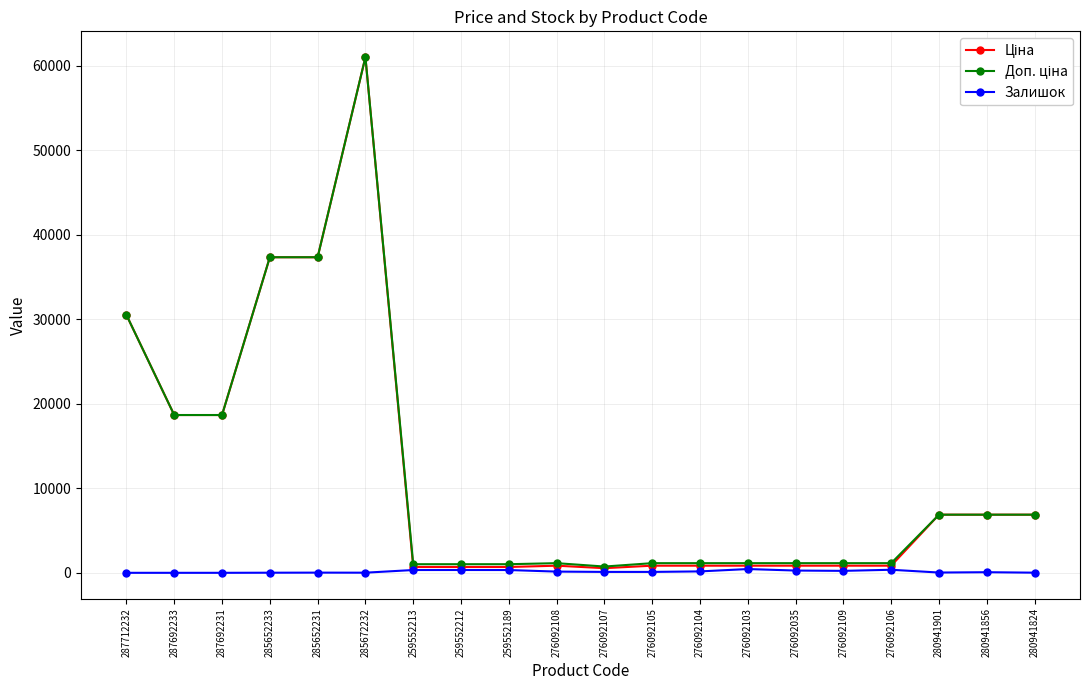

At which category is the sum across all series the highest?

285672232